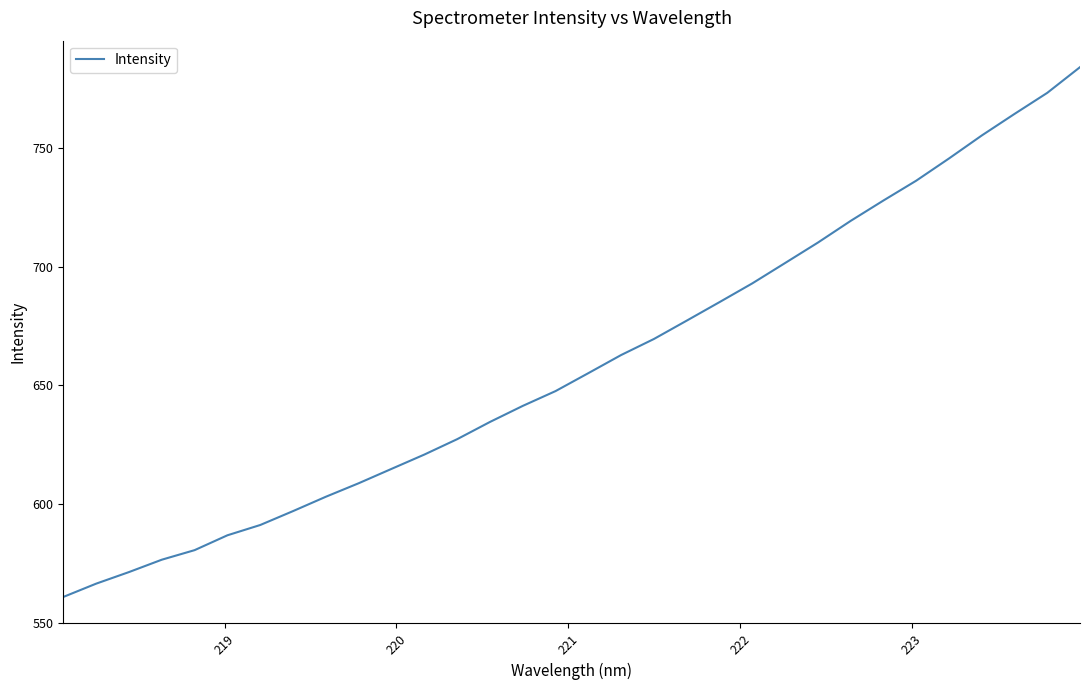

What is the difference between the maximum and minimum values?

222.9